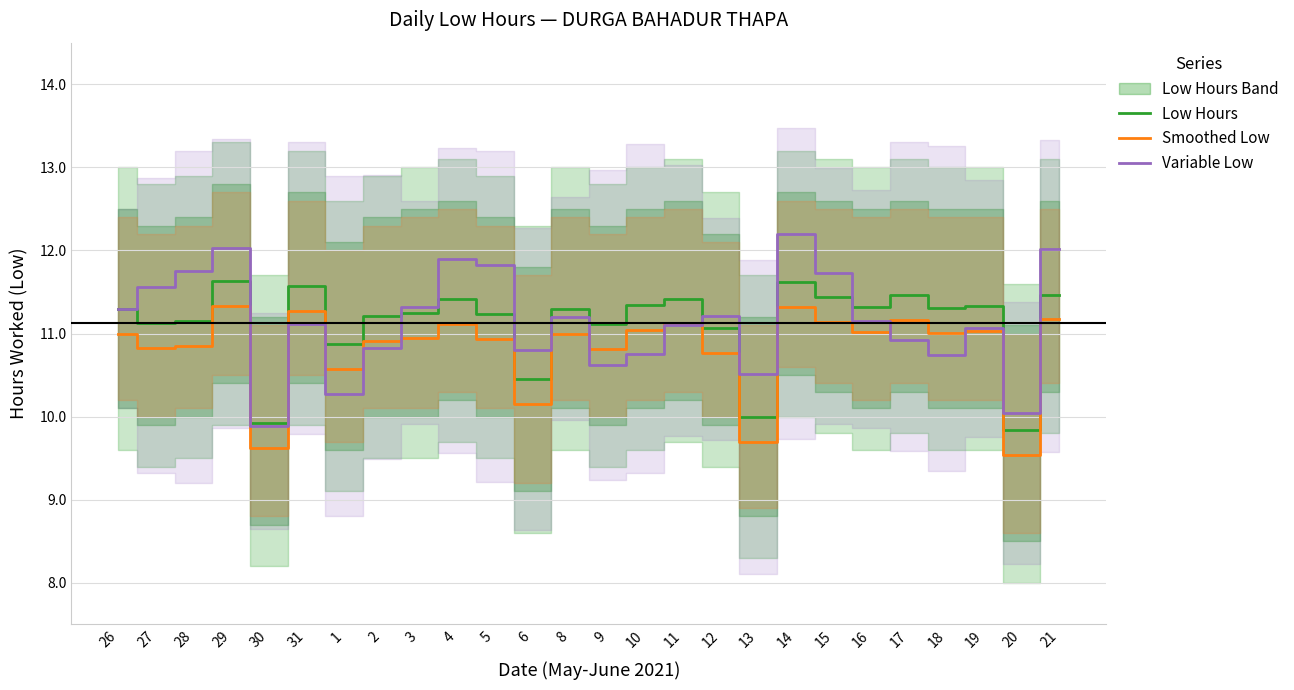

Between which two adjacent categories do Low Hours and Variable Low first intersect?

29 and 30